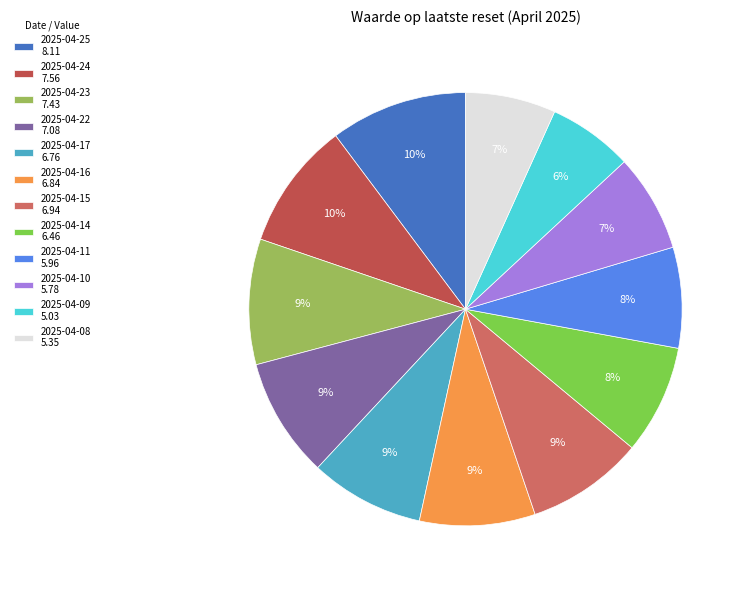

Rank the categories by value from lowest to highest.

2025-04-09, 2025-04-08, 2025-04-10, 2025-04-11, 2025-04-14, 2025-04-17, 2025-04-16, 2025-04-15, 2025-04-22, 2025-04-23, 2025-04-24, 2025-04-25